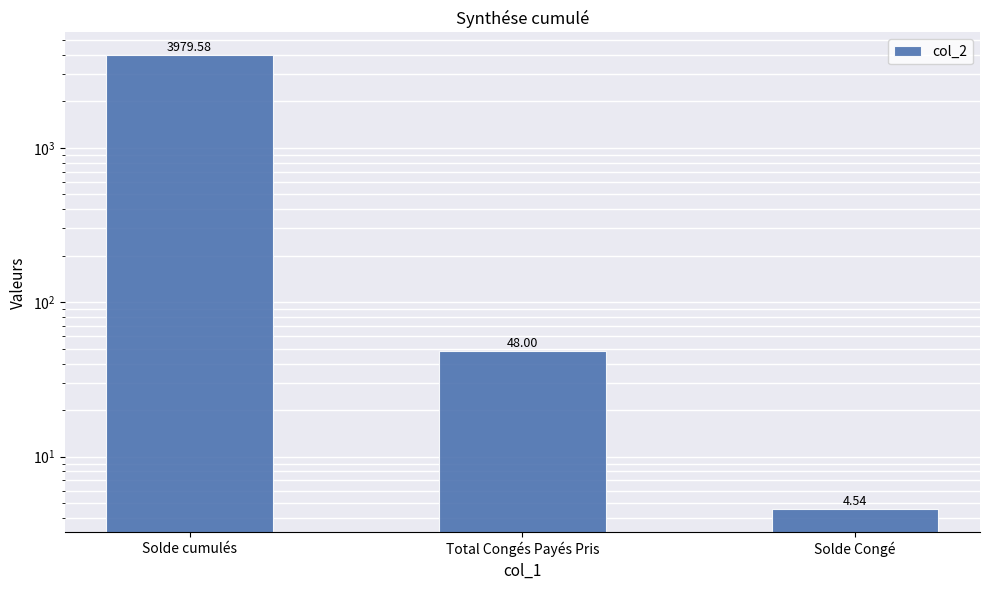

What is the sum of the values at Solde Congé and Total Congés Payés Pris?

52.5